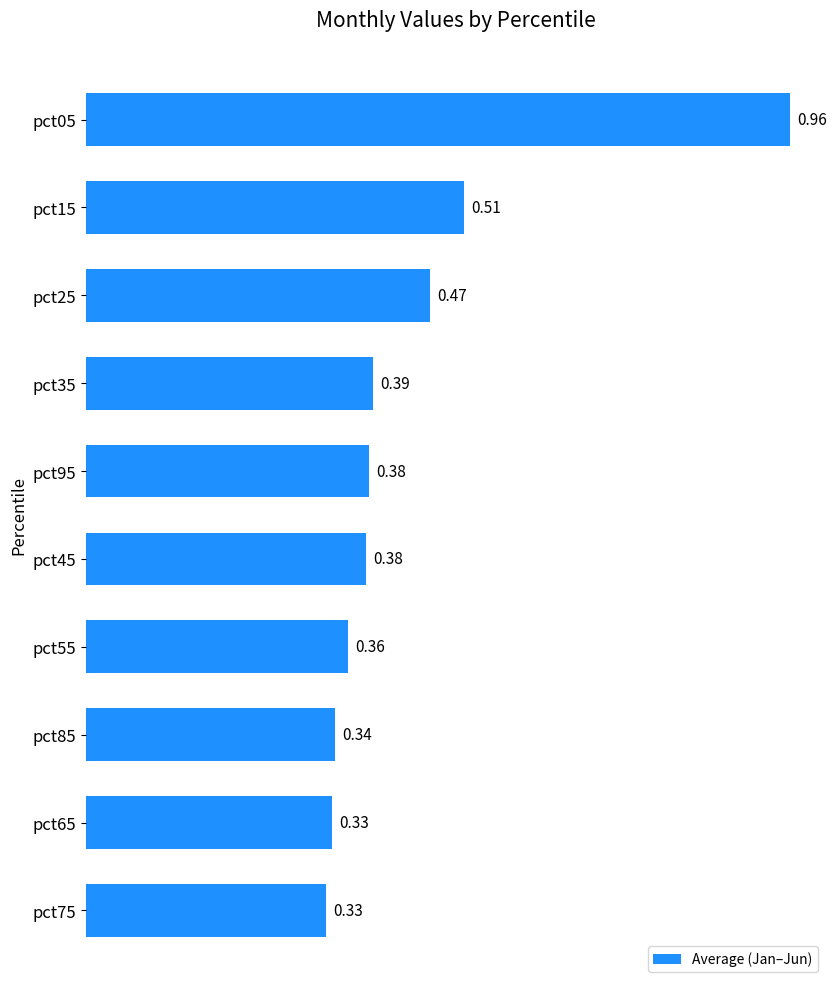

What is the difference between the maximum and minimum values?

0.6